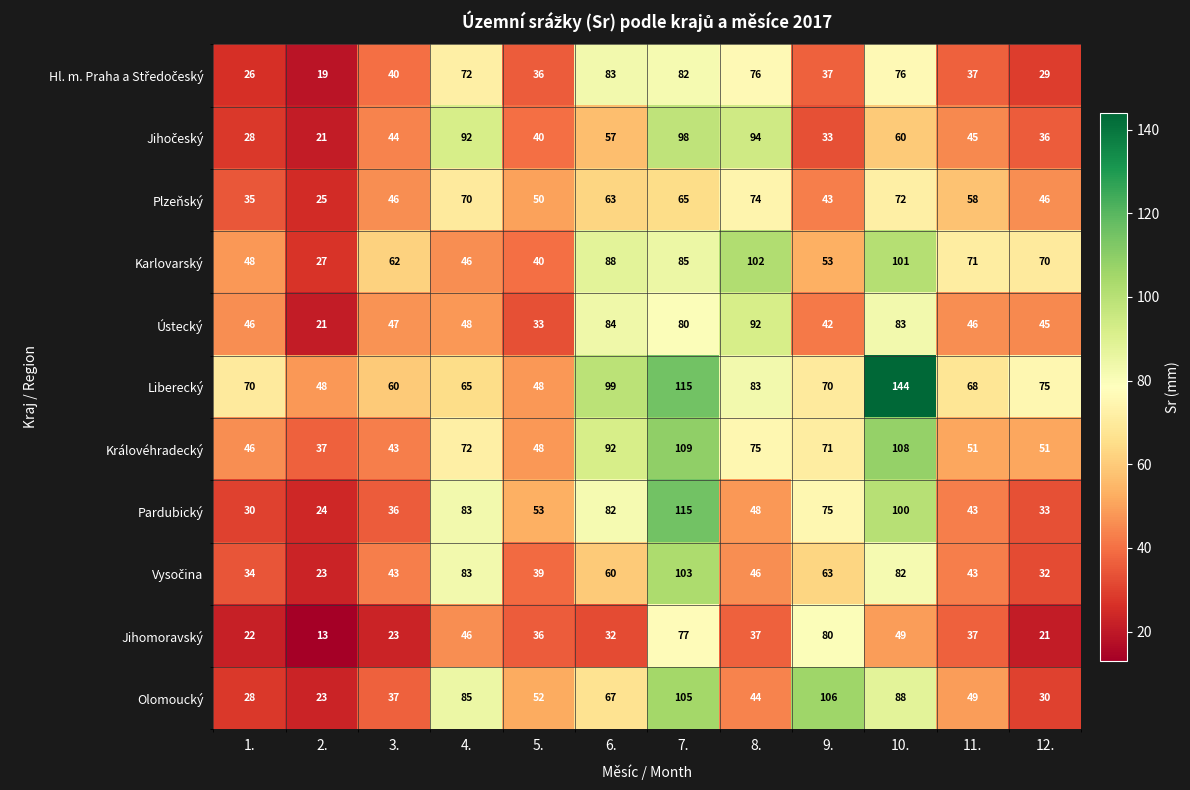

Which series changed the most between 7. and 11.?

Pardubický